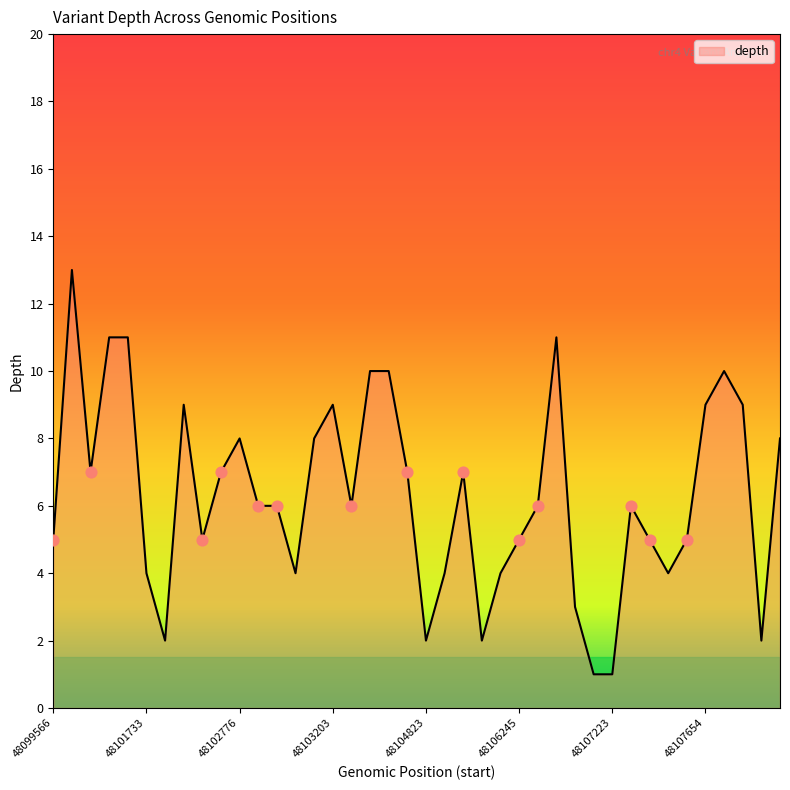

What is the difference between the maximum and minimum values?

12